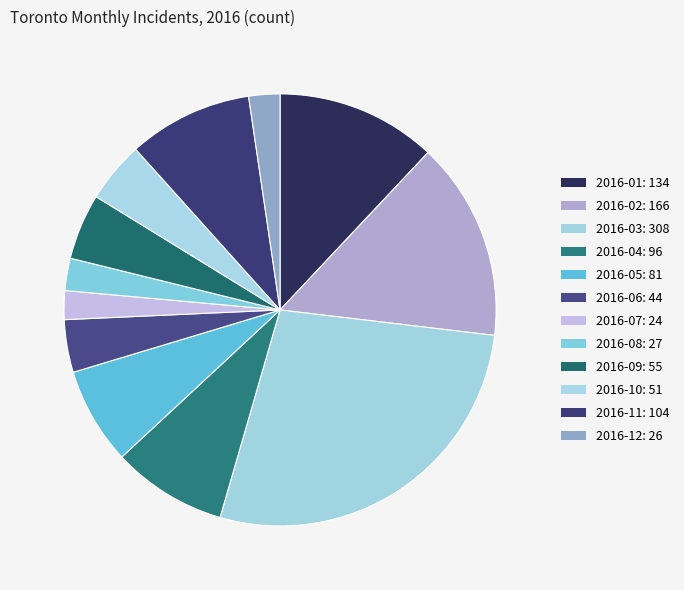

What percentage is the 2016-02 slice, to the nearest percent?

15%